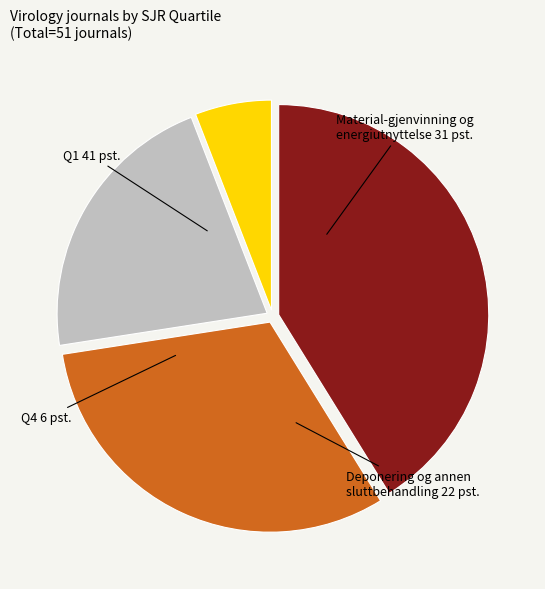

Does any single category account for the majority?

No